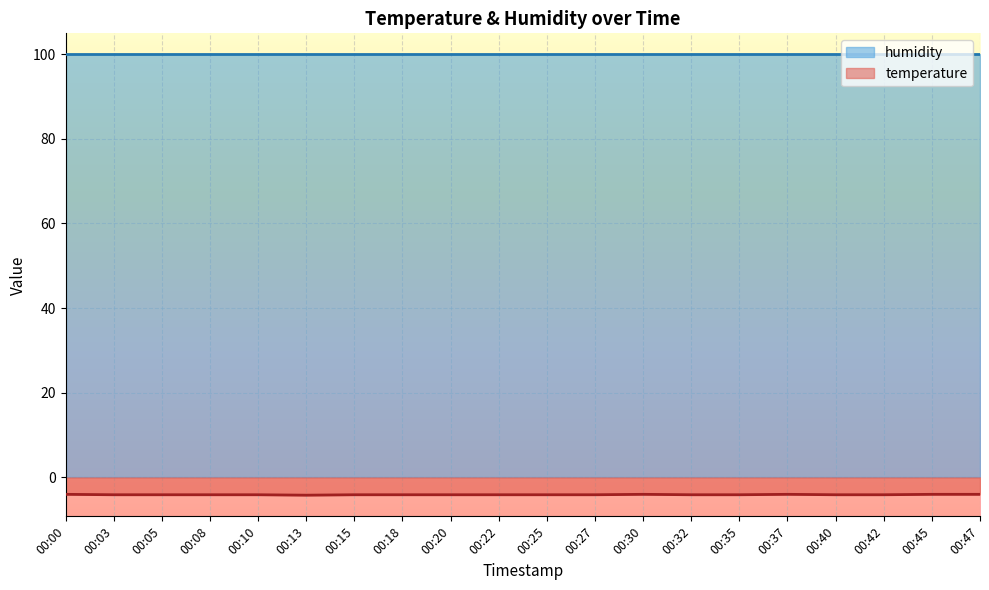

True or false: the data has more than 2 interior local peaks.

False